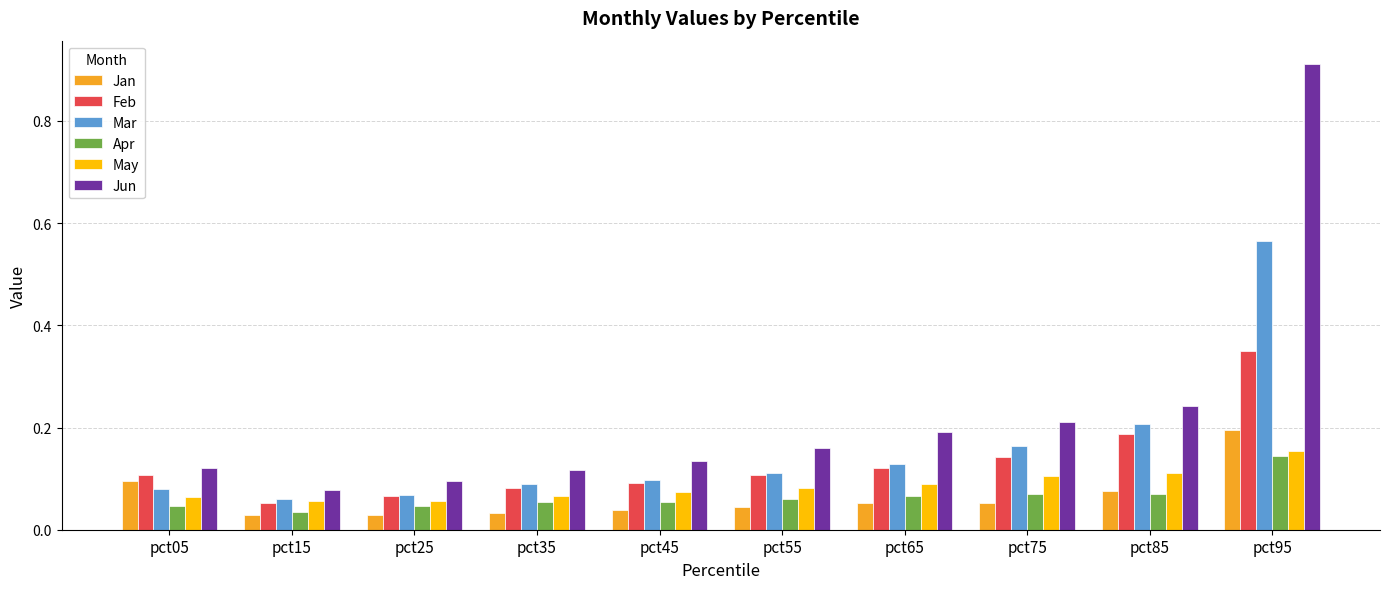

The value of Apr at pct45 is 0.1. True or false?

True